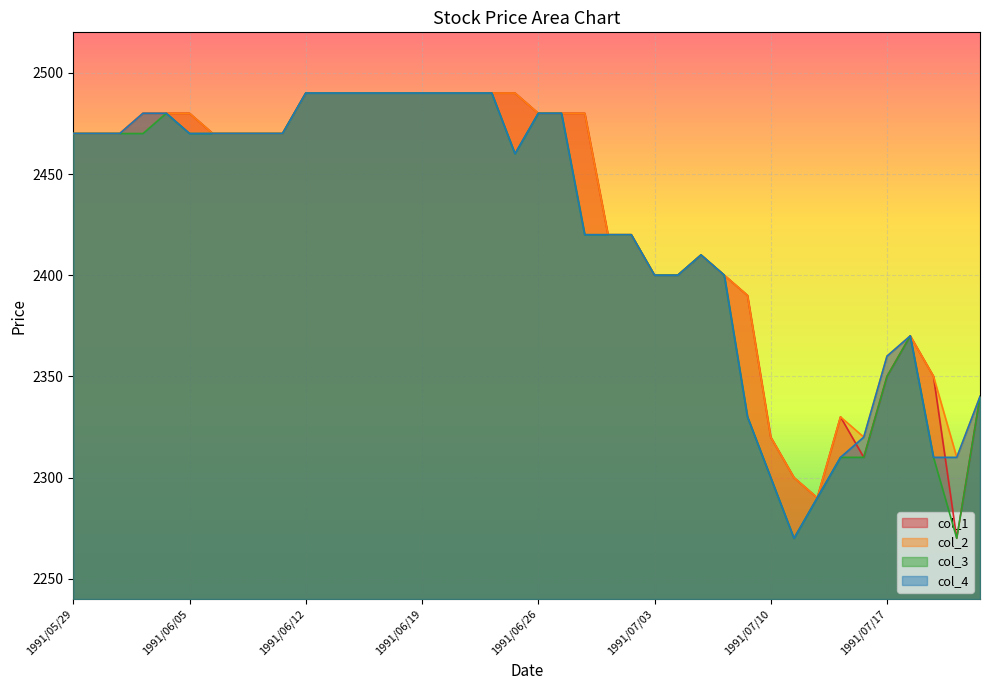

What is the approximate value of col_1 at 1991/07/19?

2350